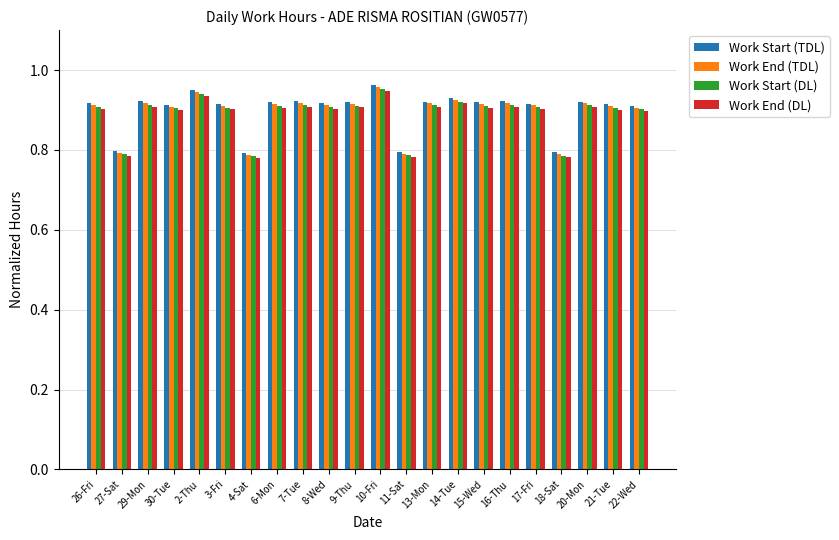

What position from the right is 21-Tue?

2